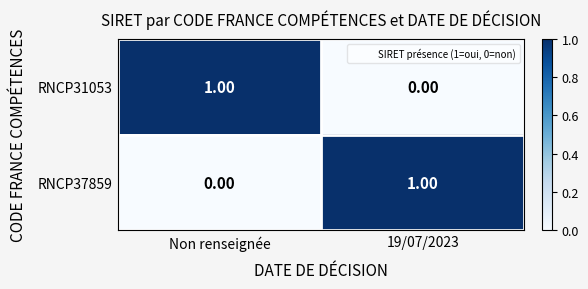

At which label does RNCP31053 reach its peak?

Non renseignée